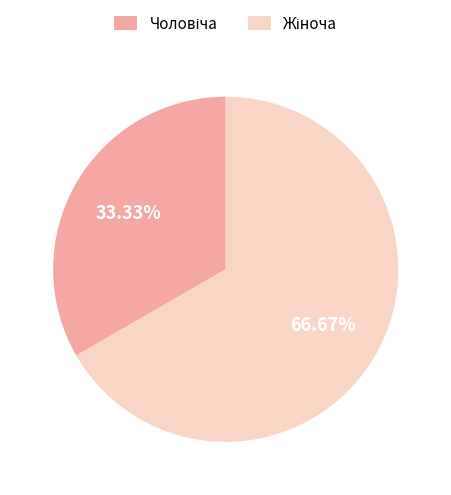

Is there any slice that represents more than half of the pie?

Yes